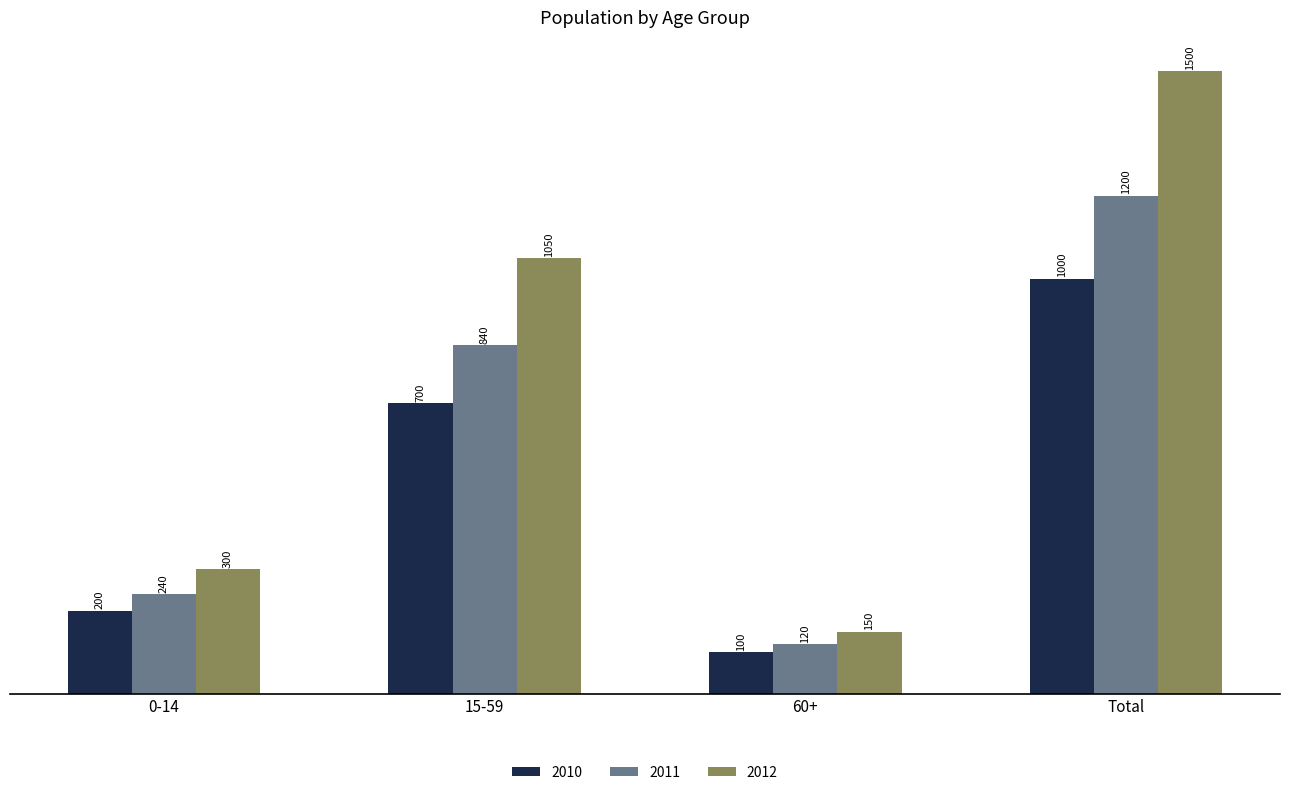

At which label does 2011 reach its minimum?

60+